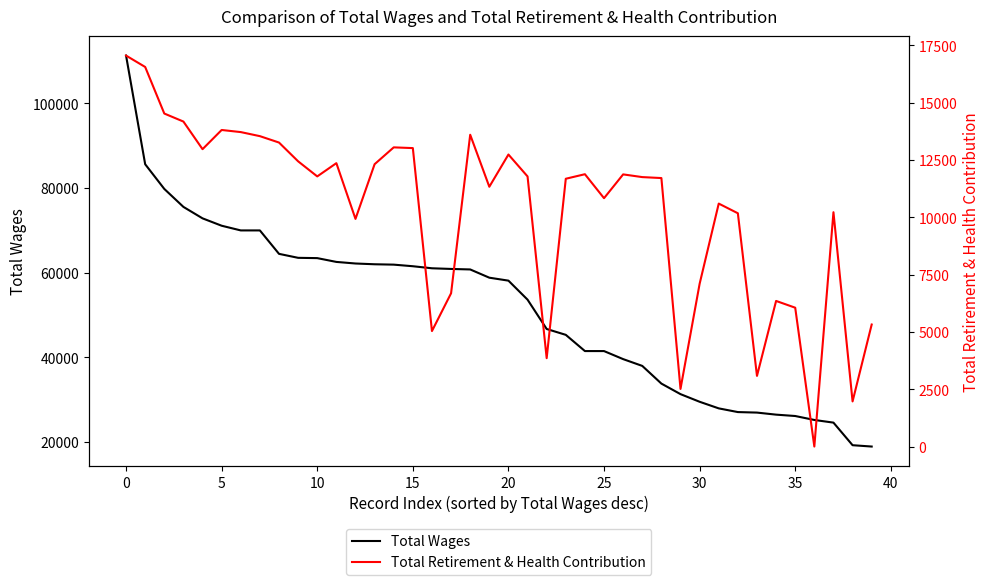

Does the chart have visible grid lines?

No